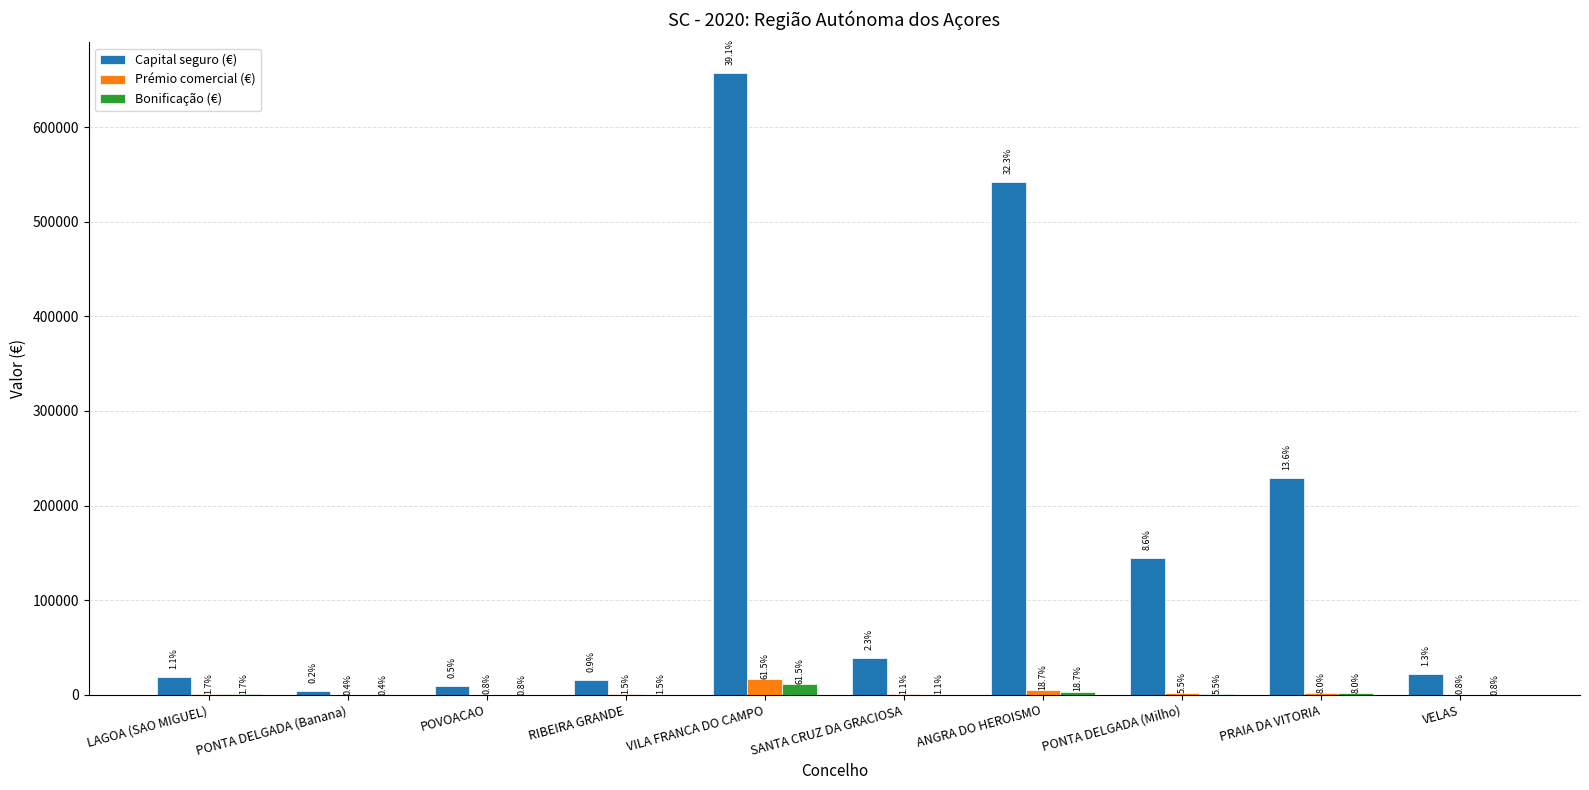

What are all the series names shown in the legend?

Capital seguro (€), Prémio comercial (€), Bonificação (€)